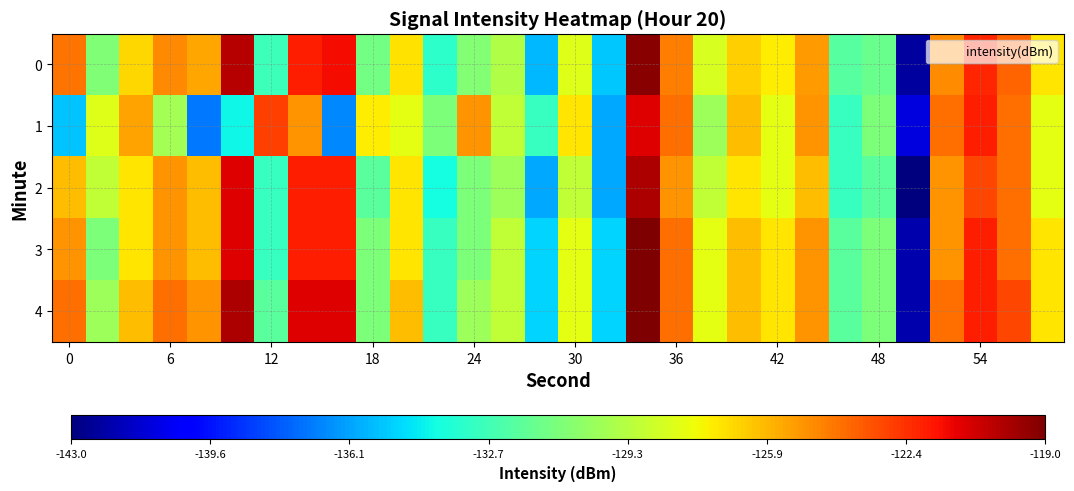

Reading left to right, list all the values displayed in this chart.

0: -124.1	-130.8	-126.7	-124.7	-125.4	-120.2	-132.9	-122.0	-121.5	-131.2	-126.9	-133.3	-130.8	-129.4	-135.6	-128.1	-135.3	-119.2	-124.4	-128.3	-126.4	-127.2	-125.2	-132.1	-131.5	-142.3	-124.8	-122.2	-123.7	-127.0
1: -135.4	-128.2	-125.3	-129.8	-137.1	-134.1	-122.8	-125.0	-136.8	-127.2	-128.0	-131.0	-125.0	-129.0	-133.0	-127.0	-136.0	-121.0	-124.0	-130.0	-126.0	-128.0	-125.0	-133.0	-131.0	-141.0	-124.0	-122.0	-124.0	-128.0
2: -126.0	-129.0	-127.0	-125.0	-126.0	-121.0	-133.0	-122.0	-122.0	-132.0	-127.0	-134.0	-131.0	-130.0	-136.0	-129.0	-136.0	-120.0	-125.0	-129.0	-127.0	-128.0	-126.0	-133.0	-132.0	-143.0	-125.0	-123.0	-124.0	-128.0
3: -125.0	-131.0	-127.0	-125.0	-126.0	-121.0	-133.0	-122.0	-122.0	-131.0	-127.0	-133.0	-131.0	-129.0	-135.0	-128.0	-135.0	-119.0	-124.0	-128.0	-126.0	-127.0	-125.0	-132.0	-131.0	-142.0	-125.0	-122.0	-124.0	-127.0
4: -124.0	-130.0	-126.0	-124.0	-125.0	-120.0	-132.0	-121.0	-121.0	-131.0	-126.0	-133.0	-130.0	-129.0	-135.0	-128.0	-135.0	-119.0	-124.0	-128.0	-126.0	-127.0	-125.0	-132.0	-131.0	-142.0	-124.0	-122.0	-123.0	-127.0